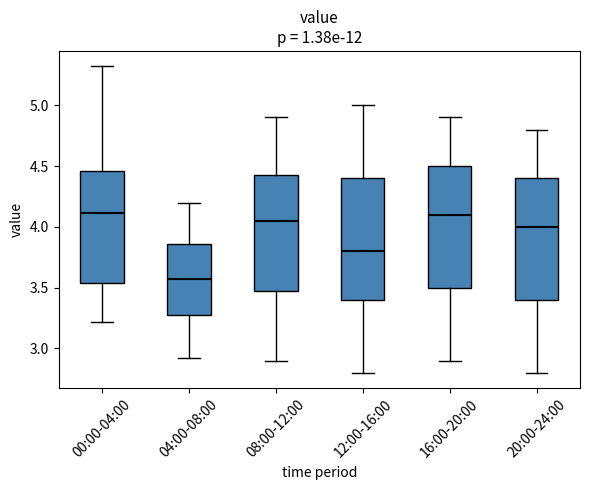

Where does the median line of the box for 04:00-08:00 sit on the y-axis? The values are not printed on the chart, so give them approximately, as read against the axis.

3.60